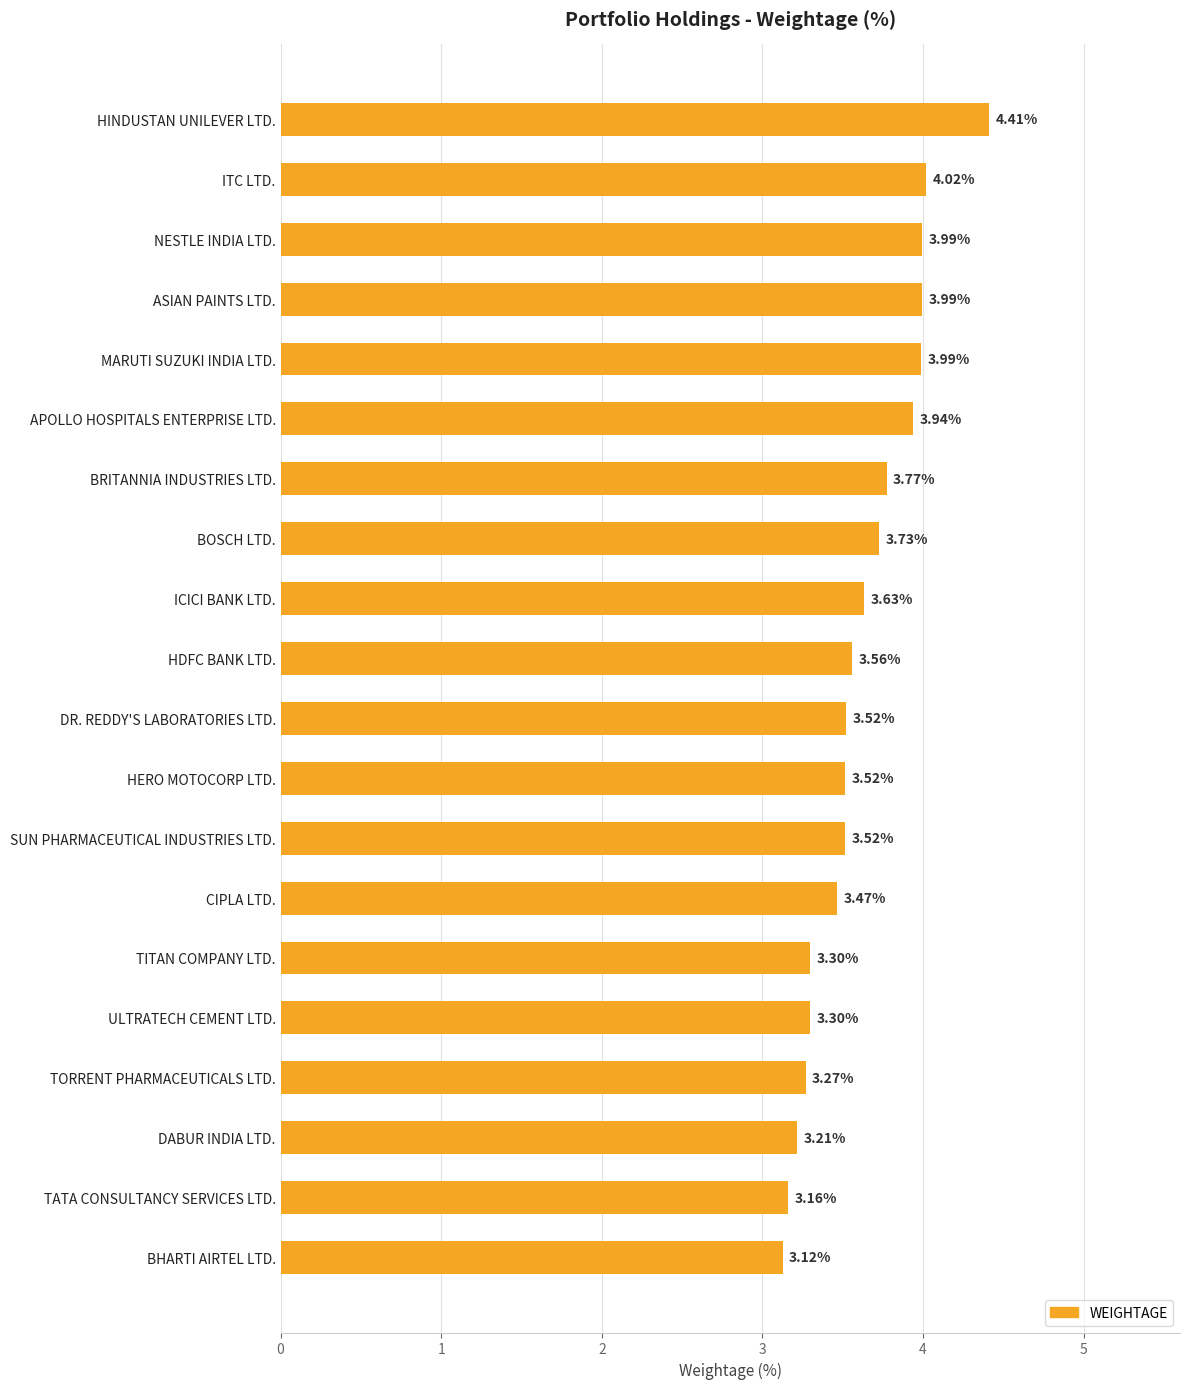

Which has a higher value, ASIAN PAINTS LTD. or HERO MOTOCORP LTD.?

ASIAN PAINTS LTD.